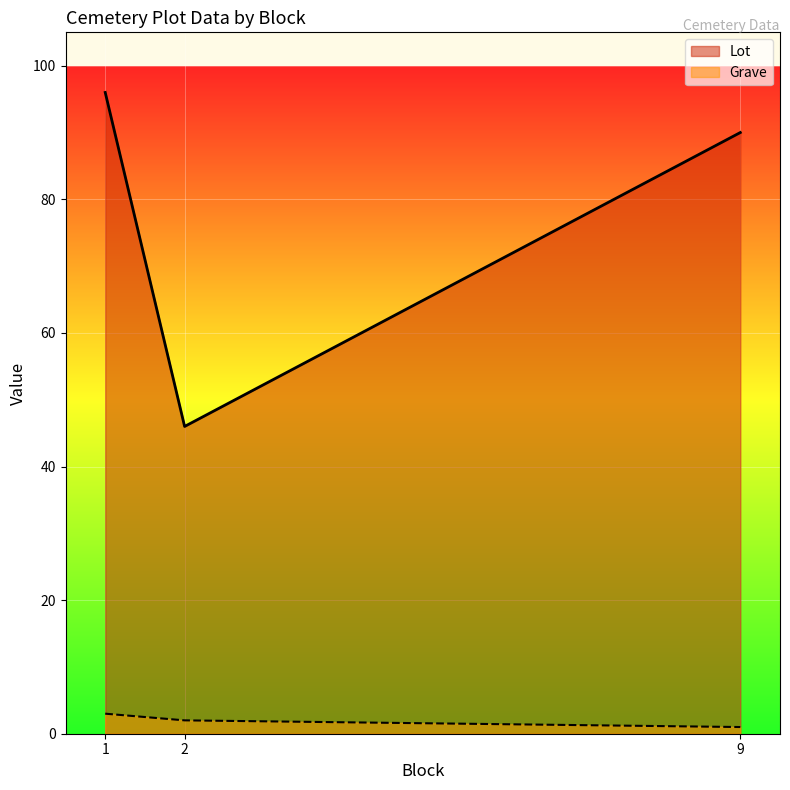

Which series has the widest spread of values?

Lot